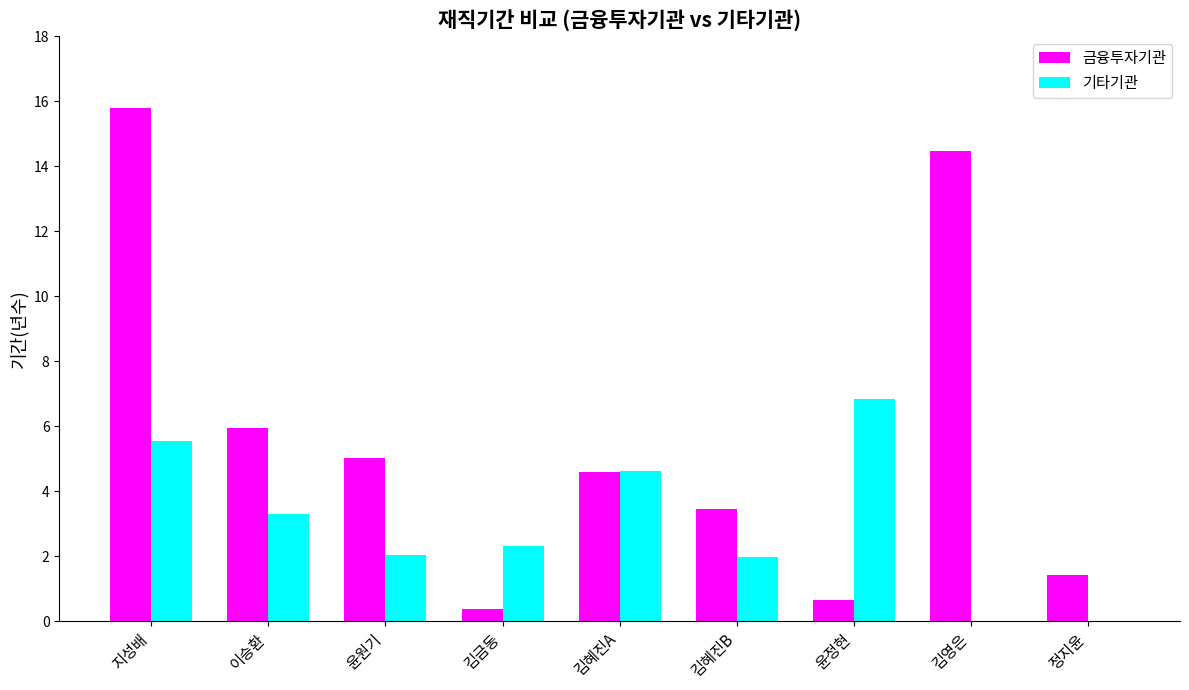

The value of 기타기관 at 윤원기 is 2.1. True or false?

True